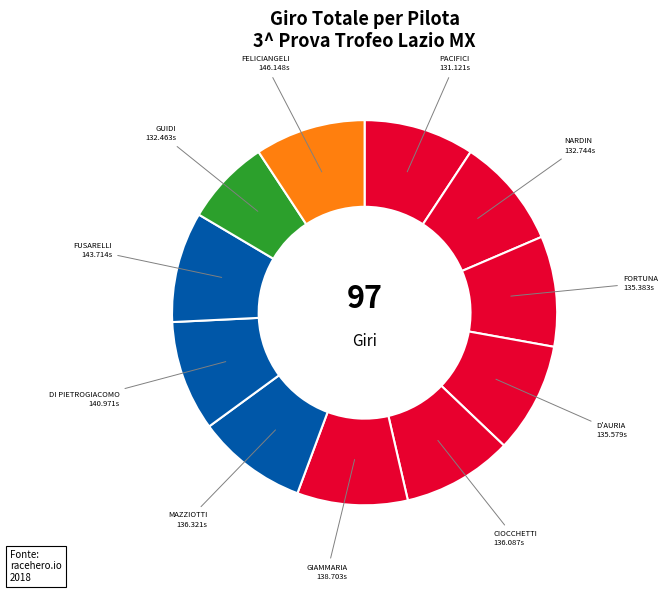

Do GUIDI and GIAMMARIA together represent more than half of the pie?

No